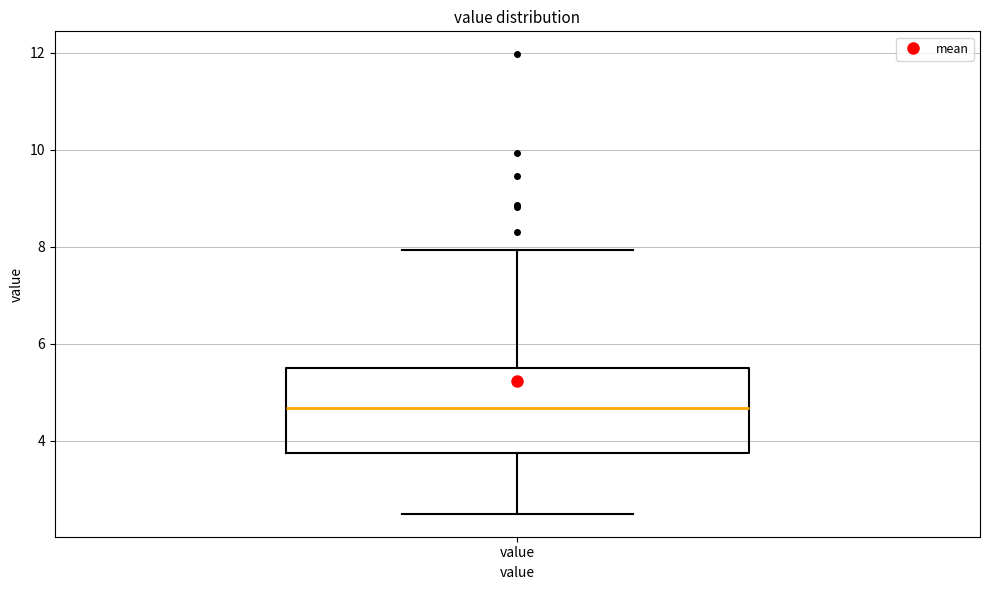

Where does the median line of the box for value sit on the y-axis? The values are not printed on the chart, so give them approximately, as read against the axis.

4.6